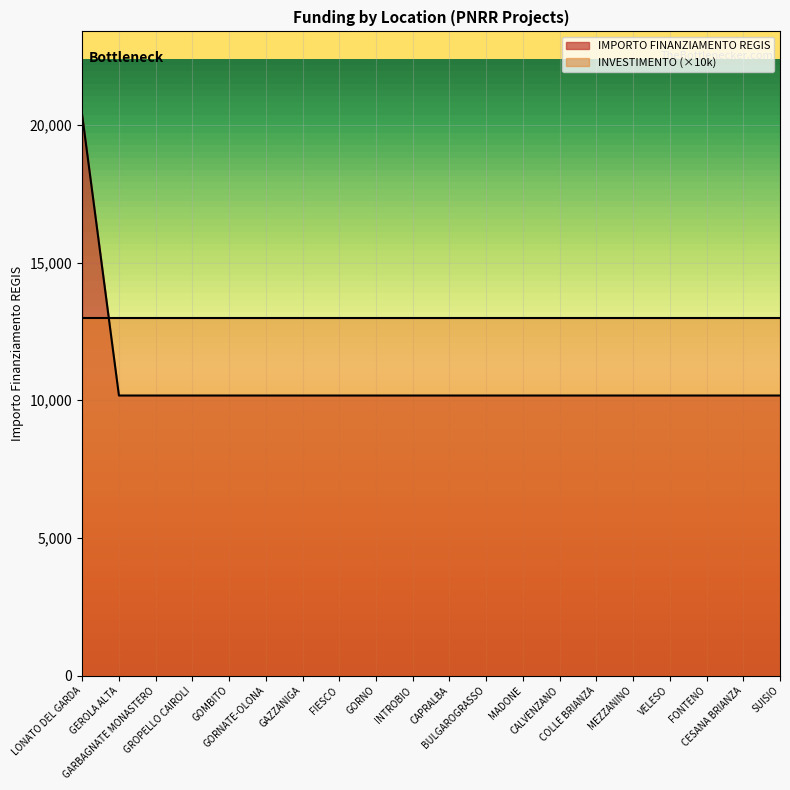

What is the average value?

10681